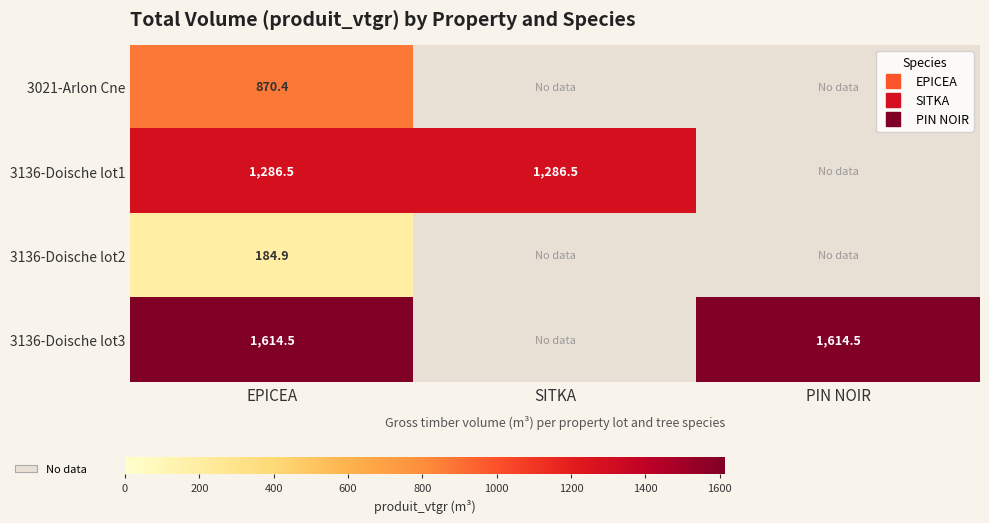

At which category does the chart reach its peak across all series?

EPICEA